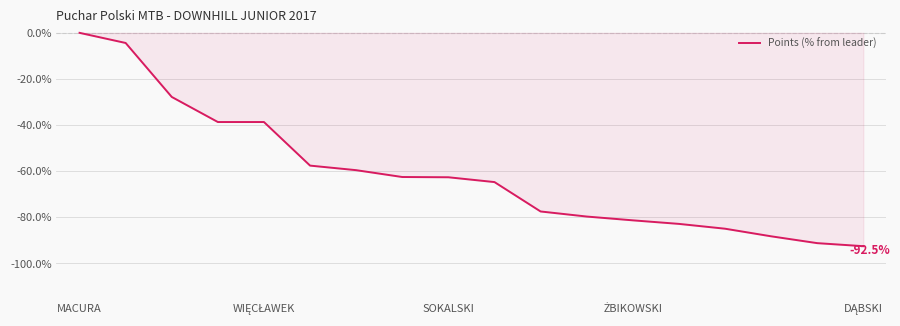

What is the smallest value displayed?

-92.5